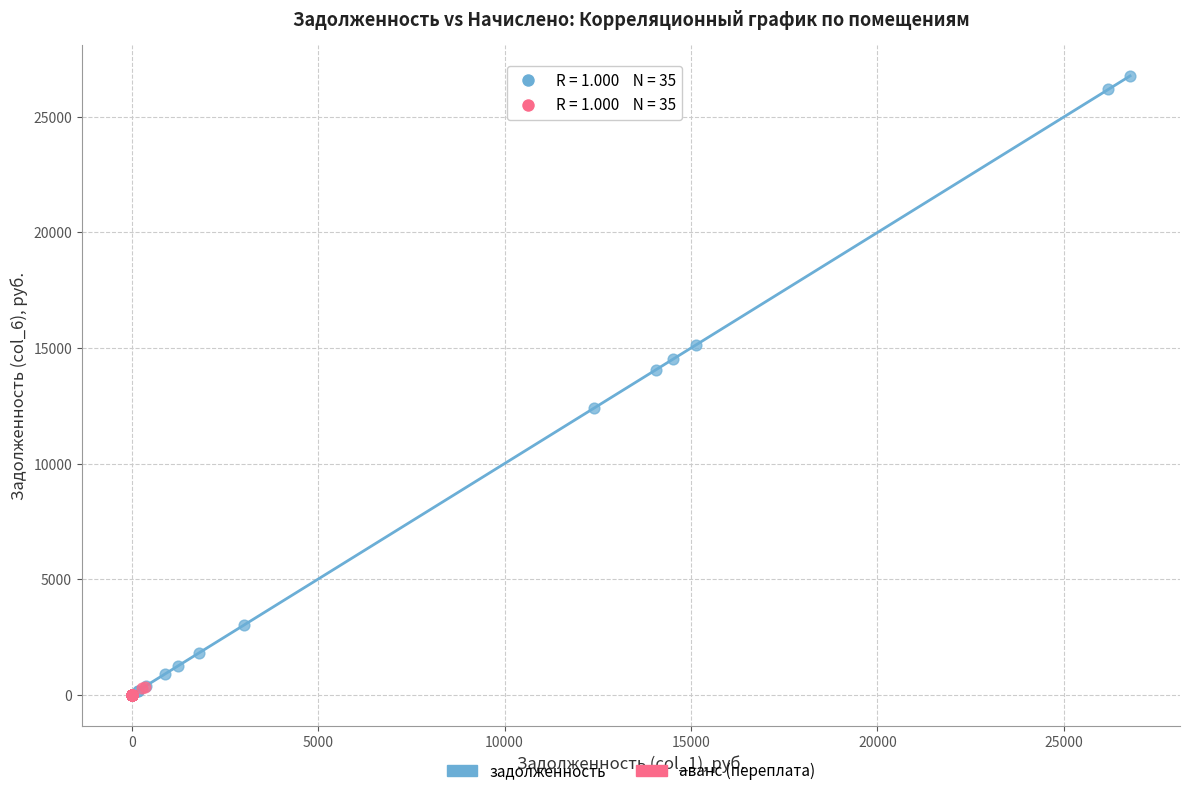

Which series contains the highest Y value?

задолженность